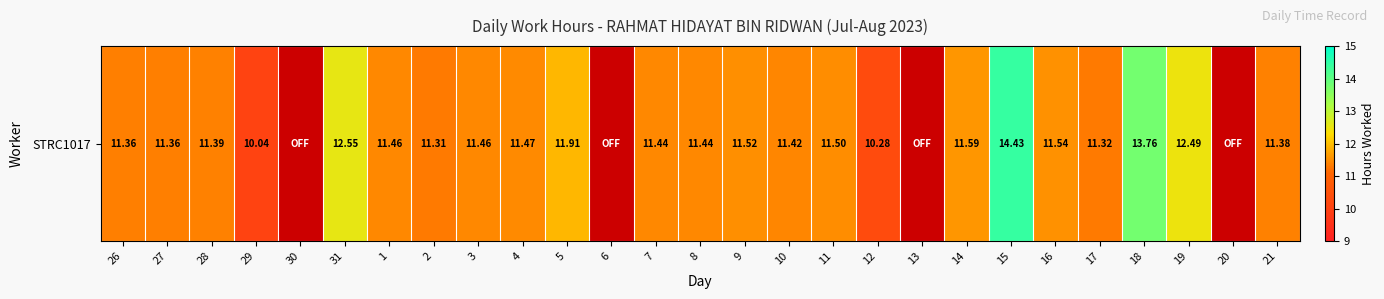

List the labels in order of value, largest first.

15, 18, 31, 19, 5, 14, 16, 9, 11, 4, 1, 3, 7, 8, 10, 28, 21, 26, 27, 17, 2, 12, 29, 30, 6, 13, 20